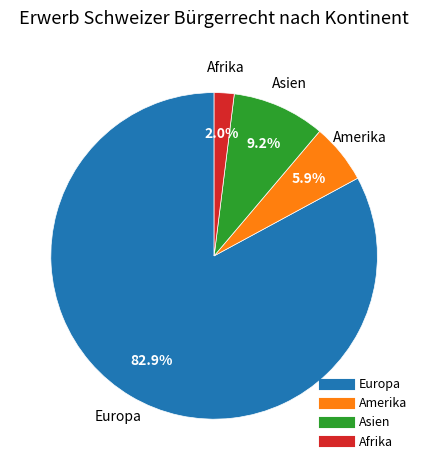

Count the number of slices in the pie.

4